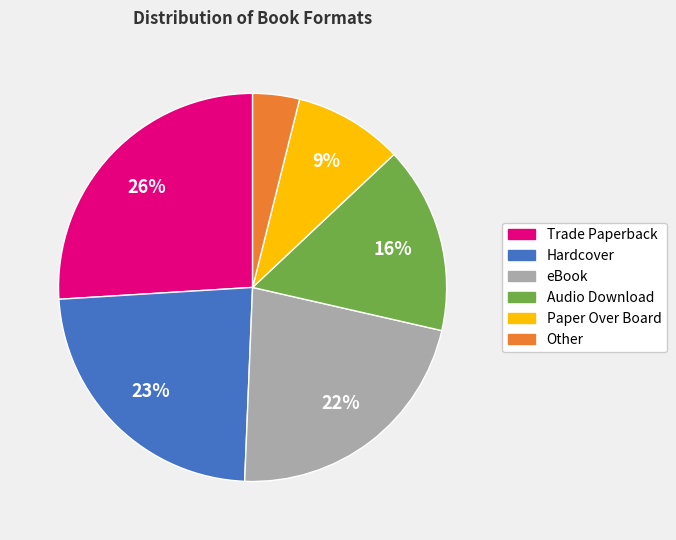

Is it true that Trade Paperback is 14% of the pie?

False